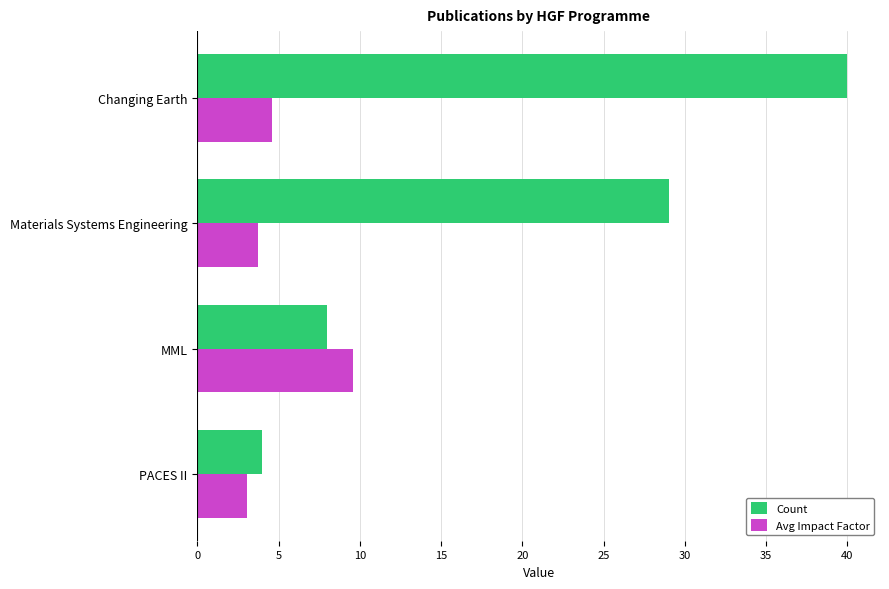

At which label does Count reach its minimum?

PACES II